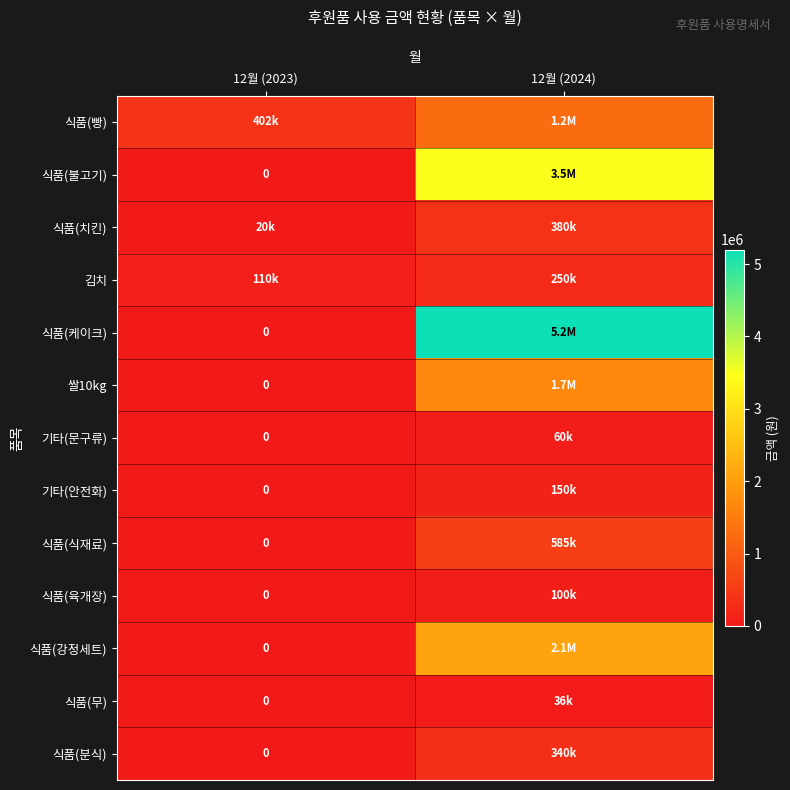

Rank the series by their maximum value, from lowest to highest.

식품(무), 기타(문구류), 식품(육개장), 기타(안전화), 김치, 식품(분식), 식품(치킨), 식품(식재료), 식품(빵), 쌀10kg, 식품(강정세트), 식품(불고기), 식품(케이크)